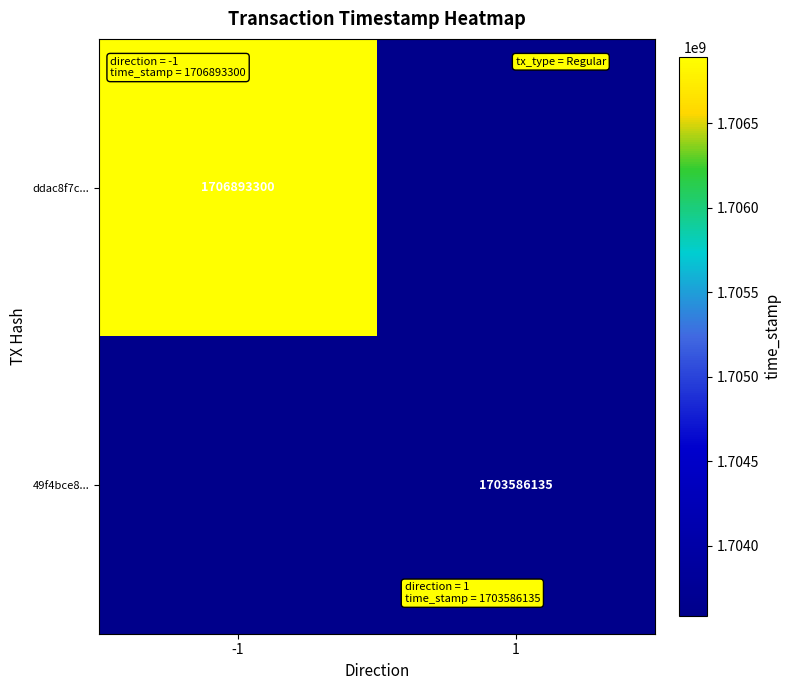

The 49f4bce8... series shows 2797589511.1 at 1. True or false?

False